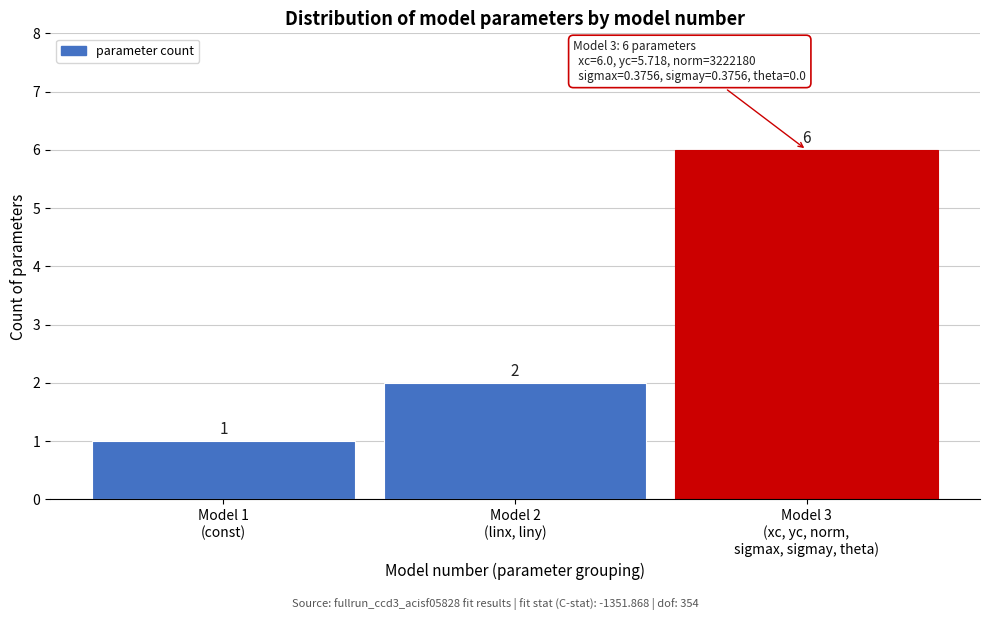

Reading left to right, transcribe all the data shown in this chart.

1	2	6